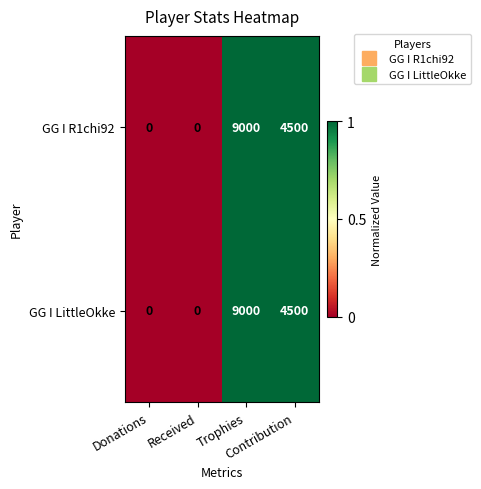

How many data points does each series have?

4